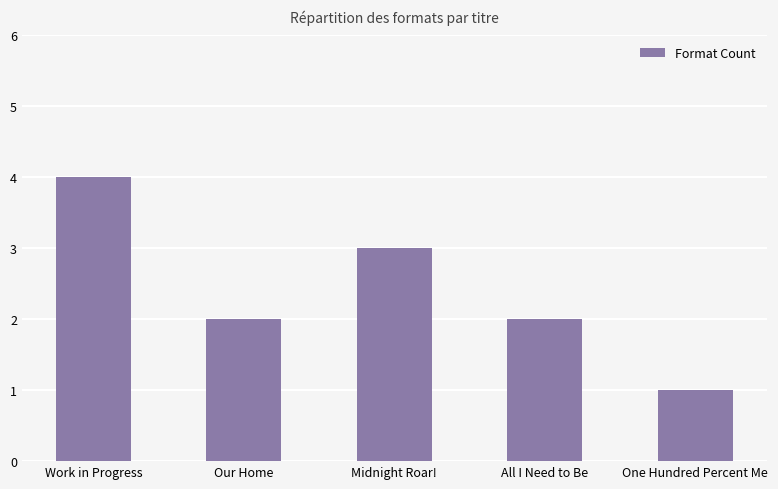

What is the average value?

2